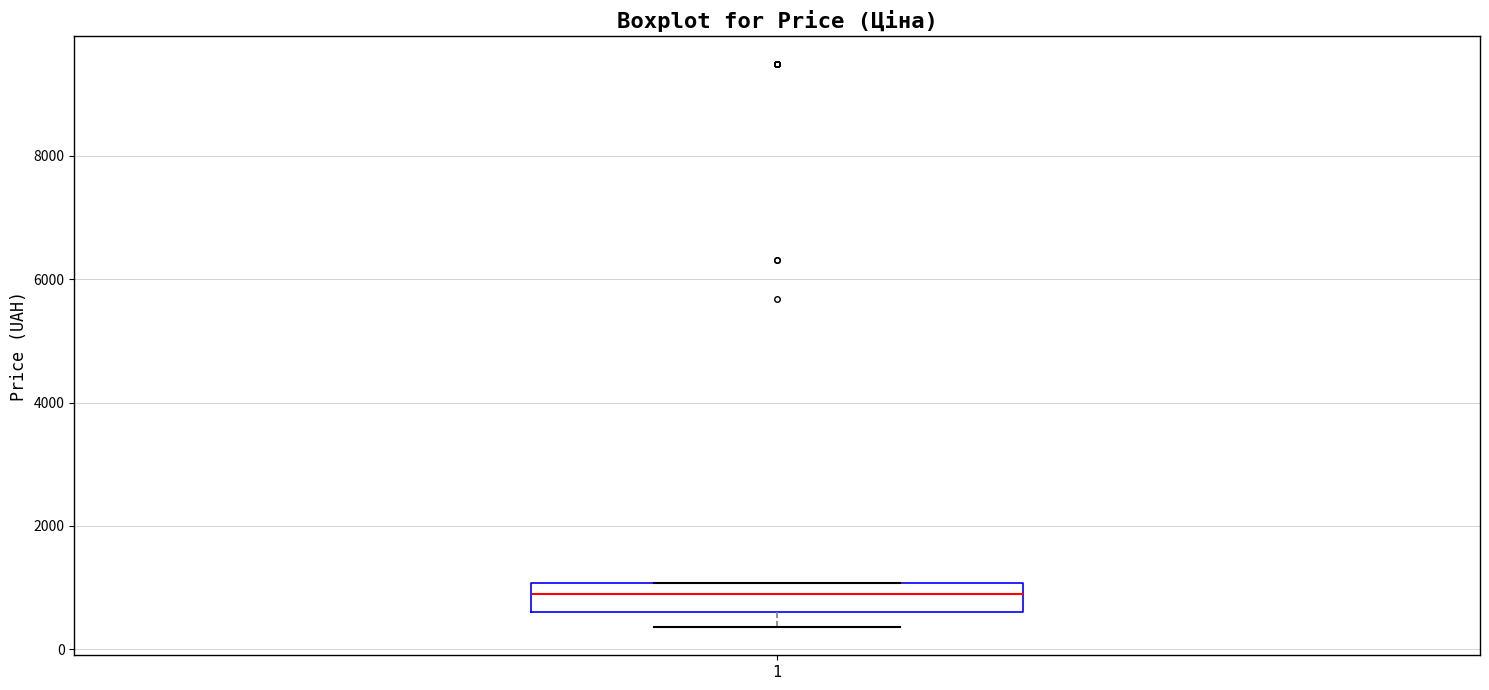

Read this box plot against the y-axis: the position of the median line, the range covered by the box, and the ends of both whiskers. The values are not printed on the chart, so give them approximately, as read against the axis.

median 800, box 600 to 1000, whiskers 400 to 1000